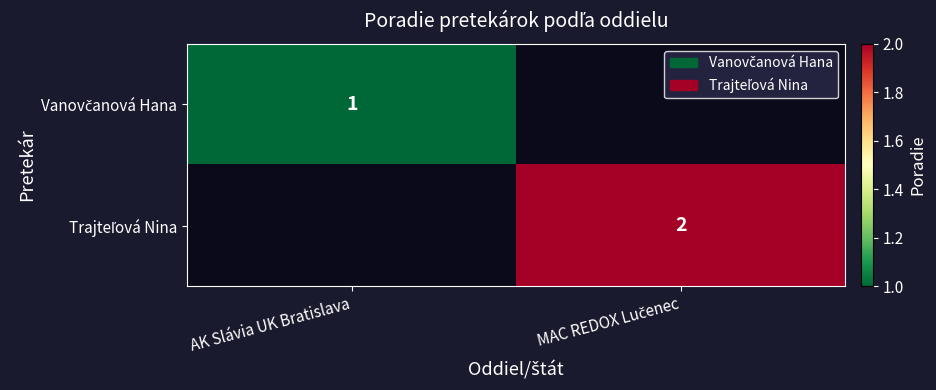

Which category has the lowest value across all series?

AK Slávia UK Bratislava